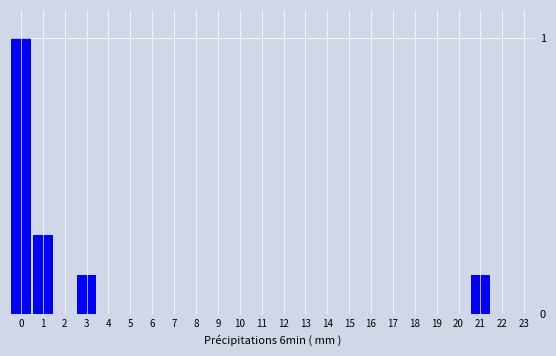

What is the sum of all values?

1.6